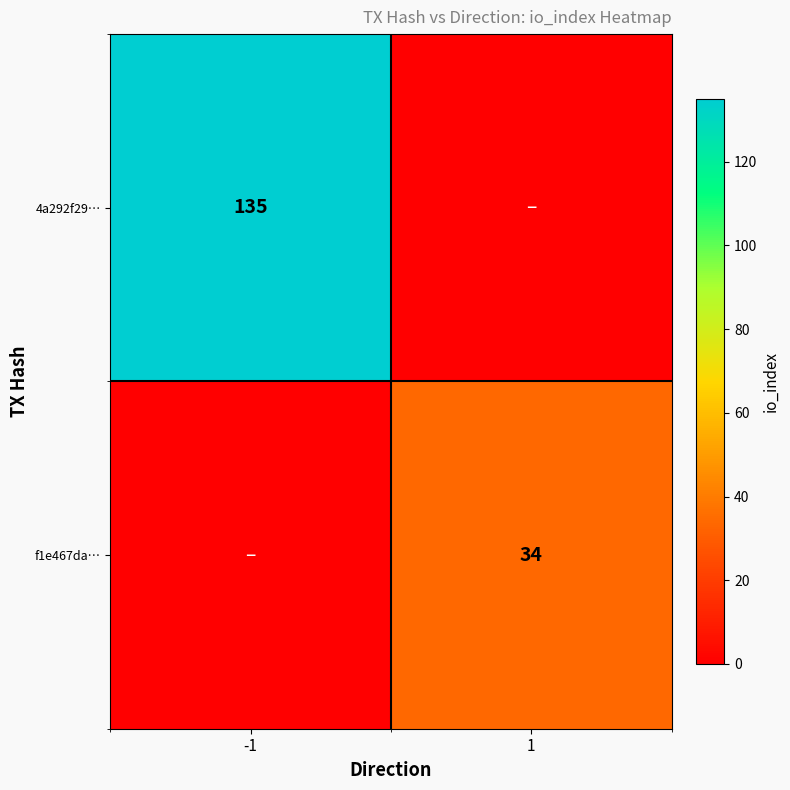

The 4a292f29… series shows 135 at -1. True or false?

True